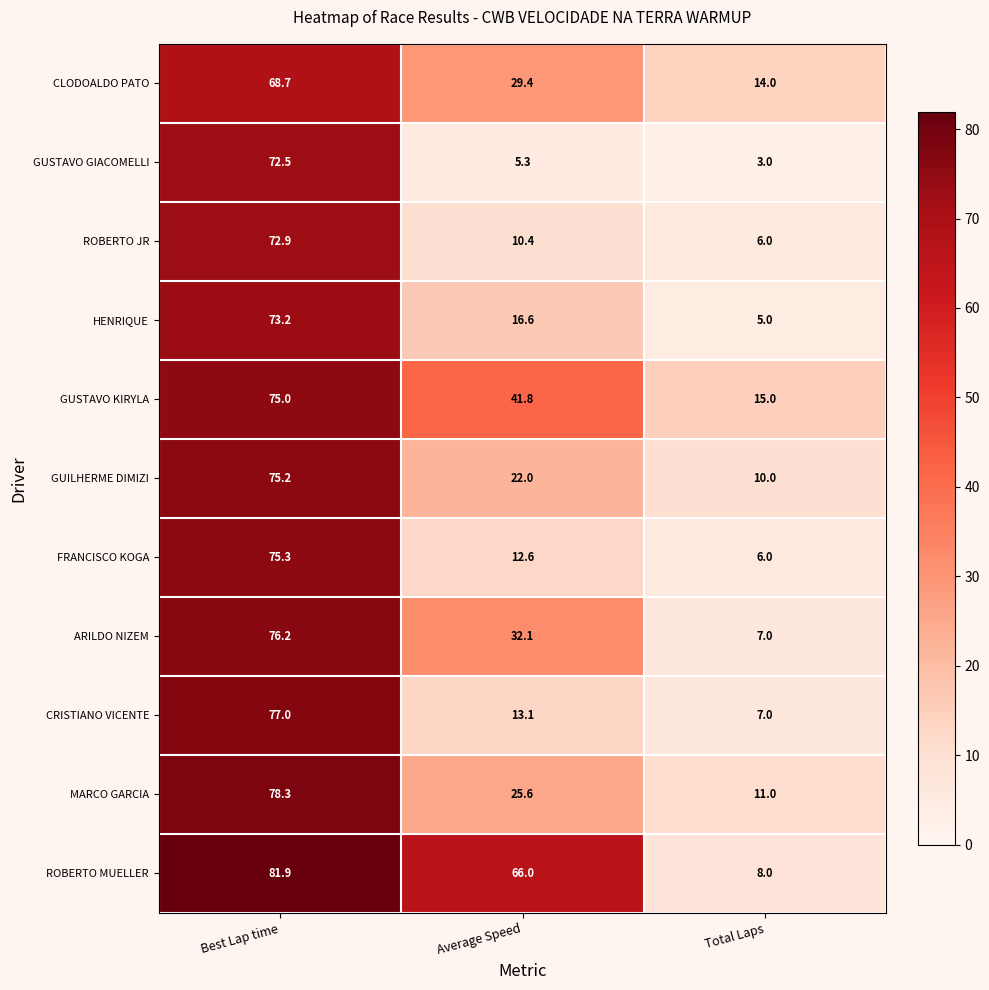

What is the difference between the highest and lowest values at Total Laps?

12.0